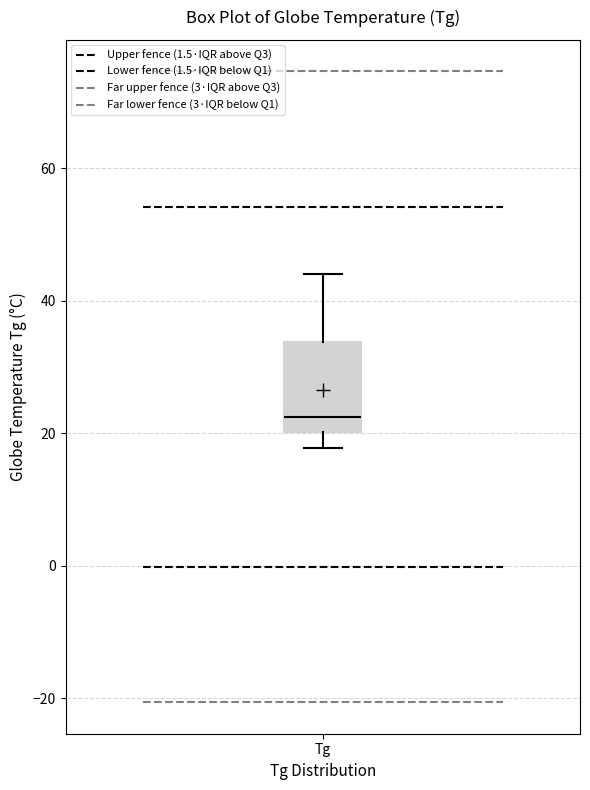

Read this box plot against the y-axis: the position of the median line, the range covered by the box, and the ends of both whiskers. The values are not printed on the chart, so give them approximately, as read against the axis.

median 22, box 20 to 34, whiskers 18 to 44